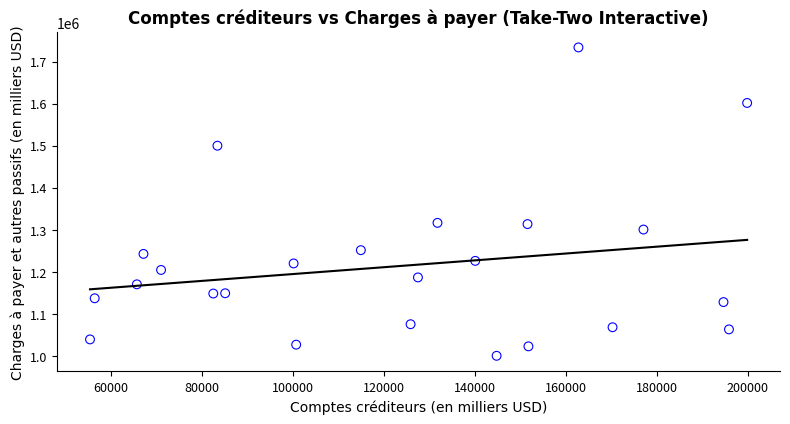

What is the range of X values (max minus min)?

144521